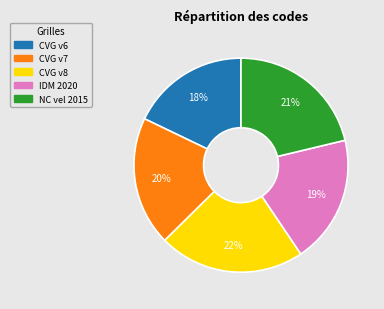

Does any single category account for the majority?

No